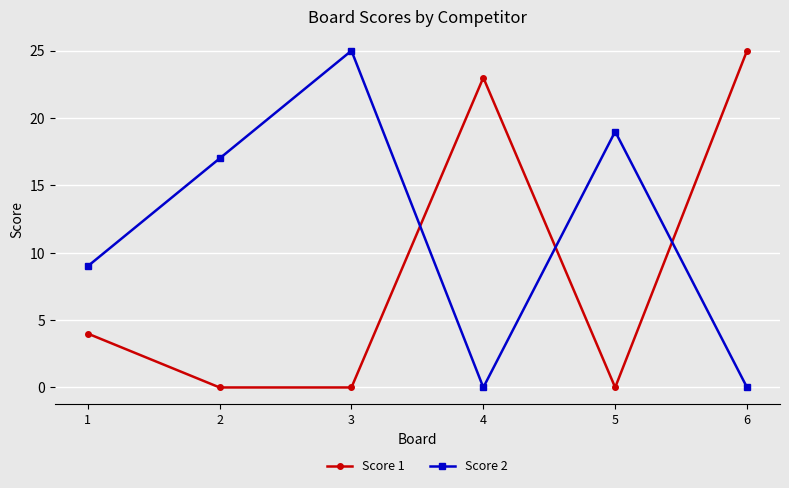

What value does the Score 2 series have at 5?

19